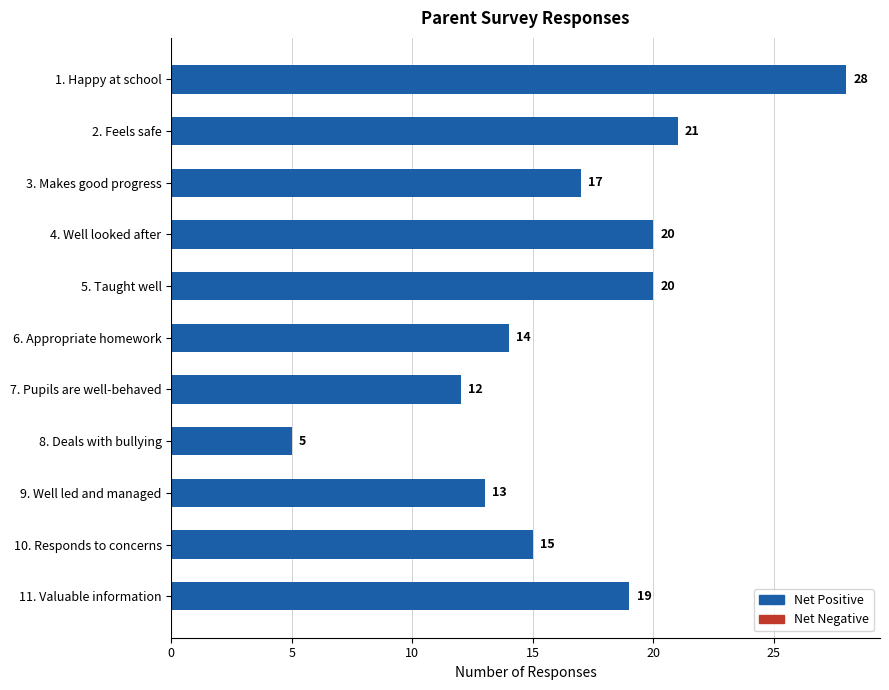

What is the maximum value shown in the chart?

28